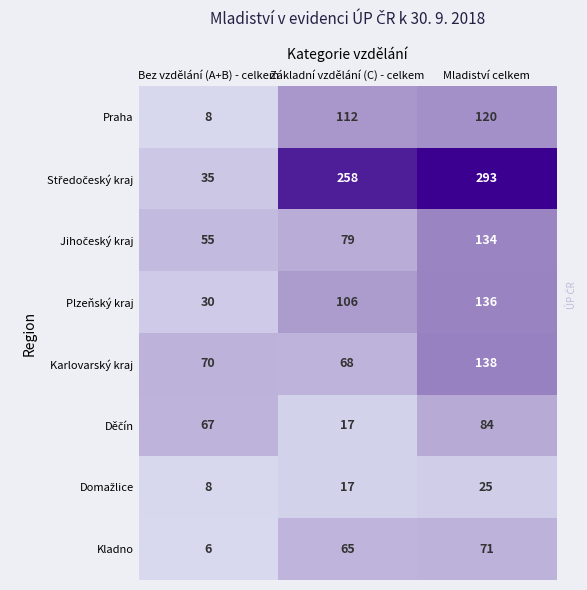

What is the approximate value of Praha at Mladiství celkem, to the nearest 5?

120